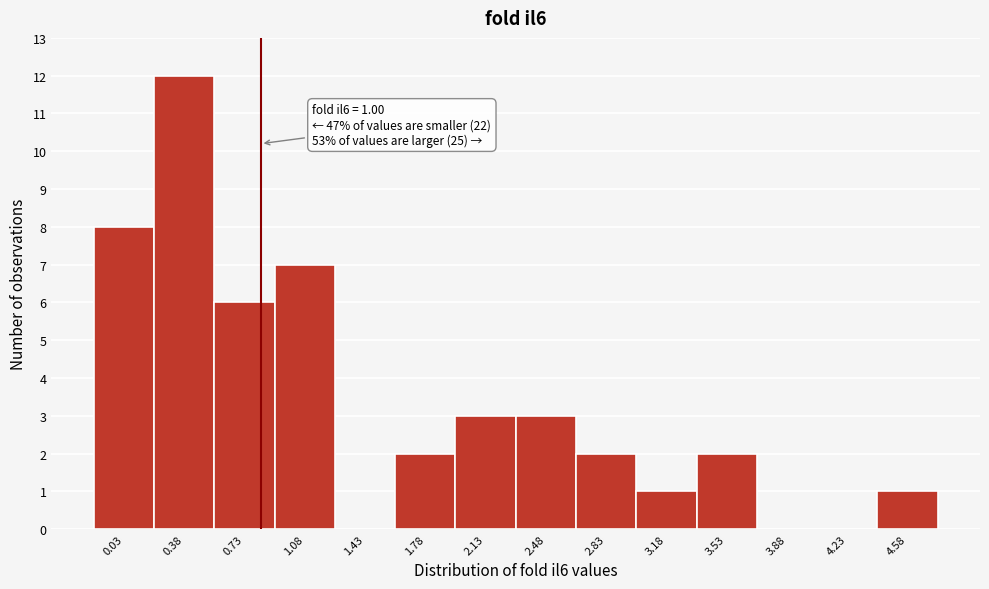

Reading right to left, transcribe all the data shown in this chart.

4.58=1	4.23=0	3.88=0	3.53=2	3.18=1	2.83=2	2.48=3	2.13=3	1.78=2	1.43=0	1.08=7	0.73=6	0.38=12	0.03=8